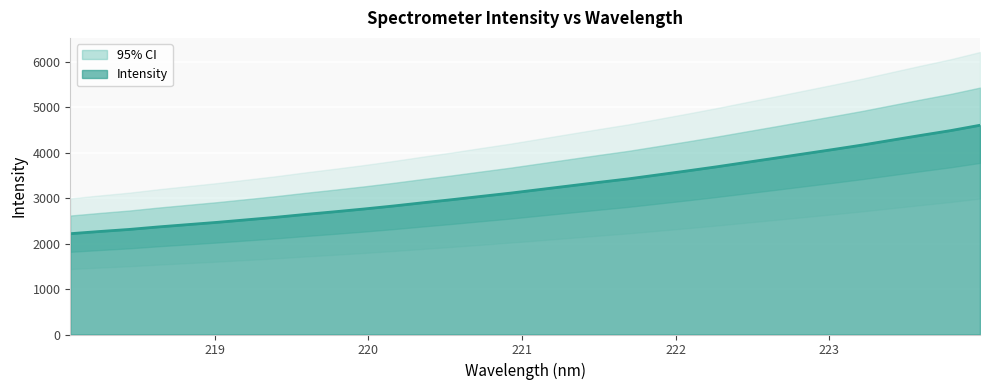

What is the value of the 8th point from the left?

2579.5